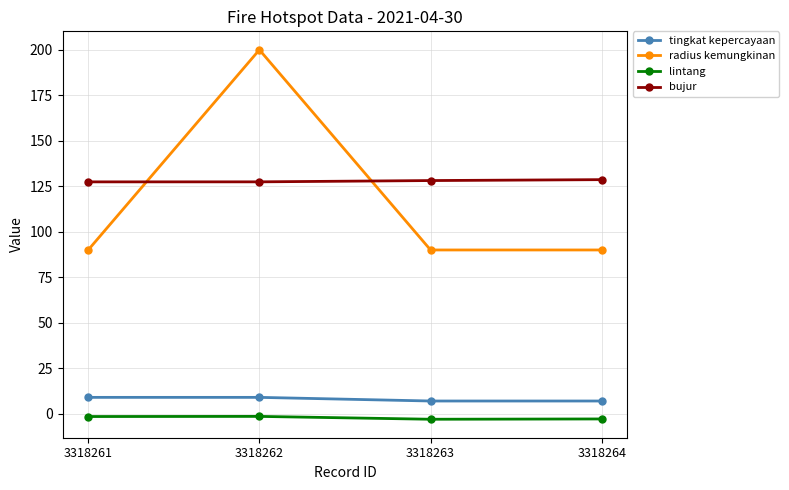

Is the value of radius kemungkinan at 3318263 greater than the value of lintang at 3318262?

Yes